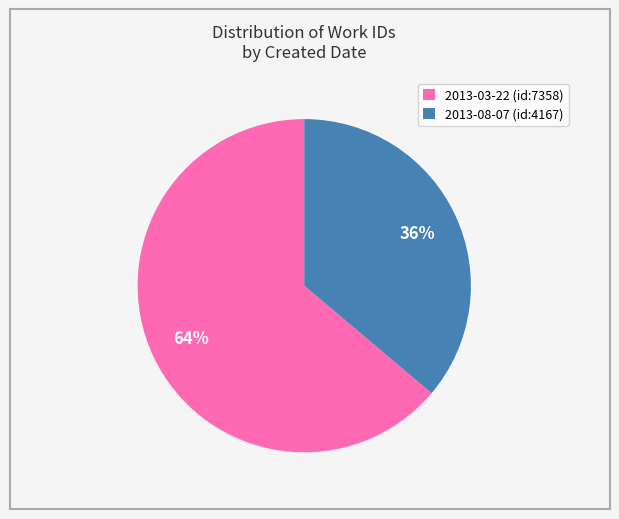

Which category has the biggest portion of the pie?

2013-03-22